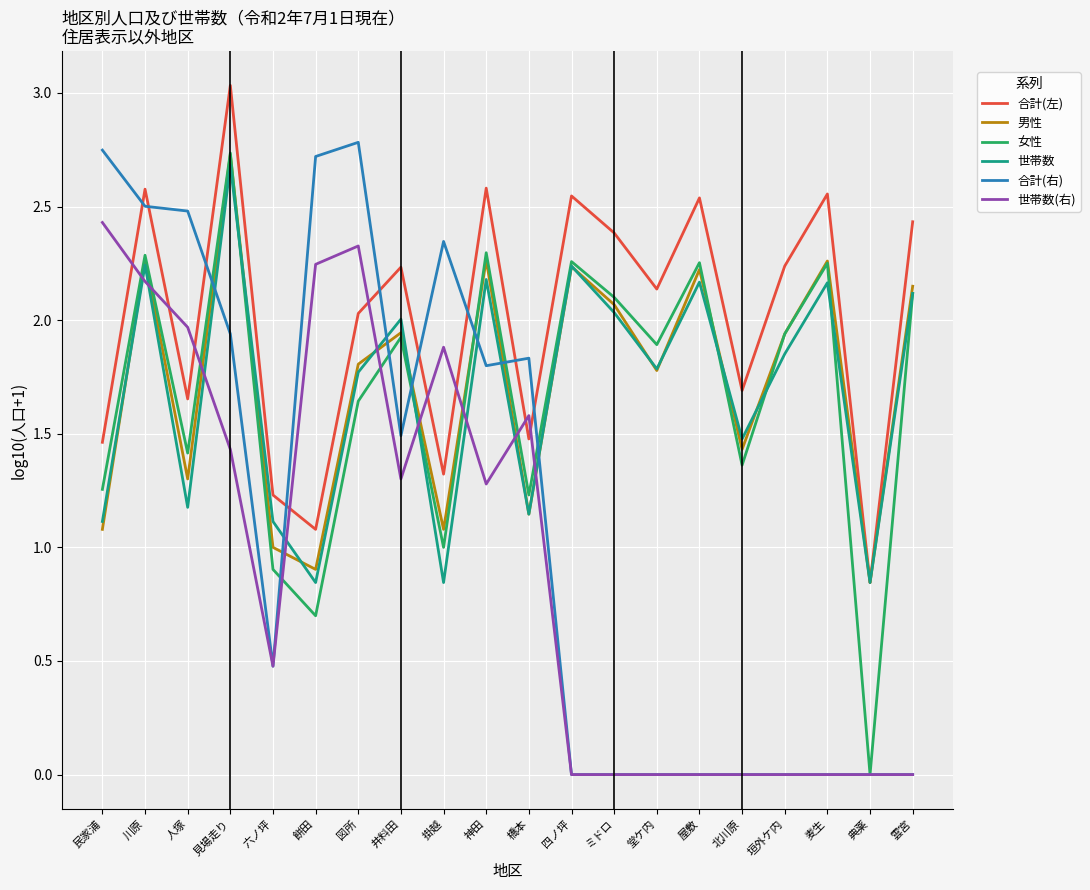

What position from the right is ミドロ?

8